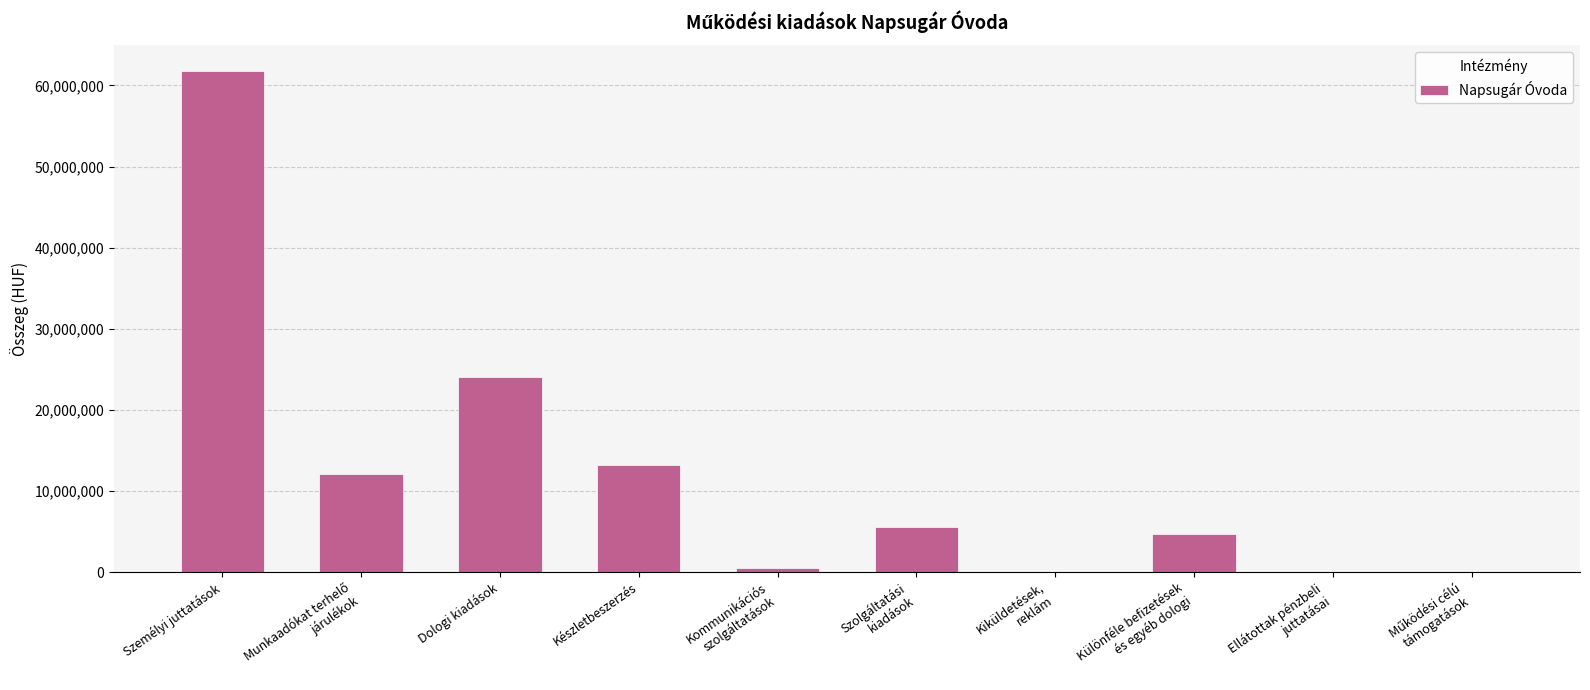

Count the number of data series in this chart.

1